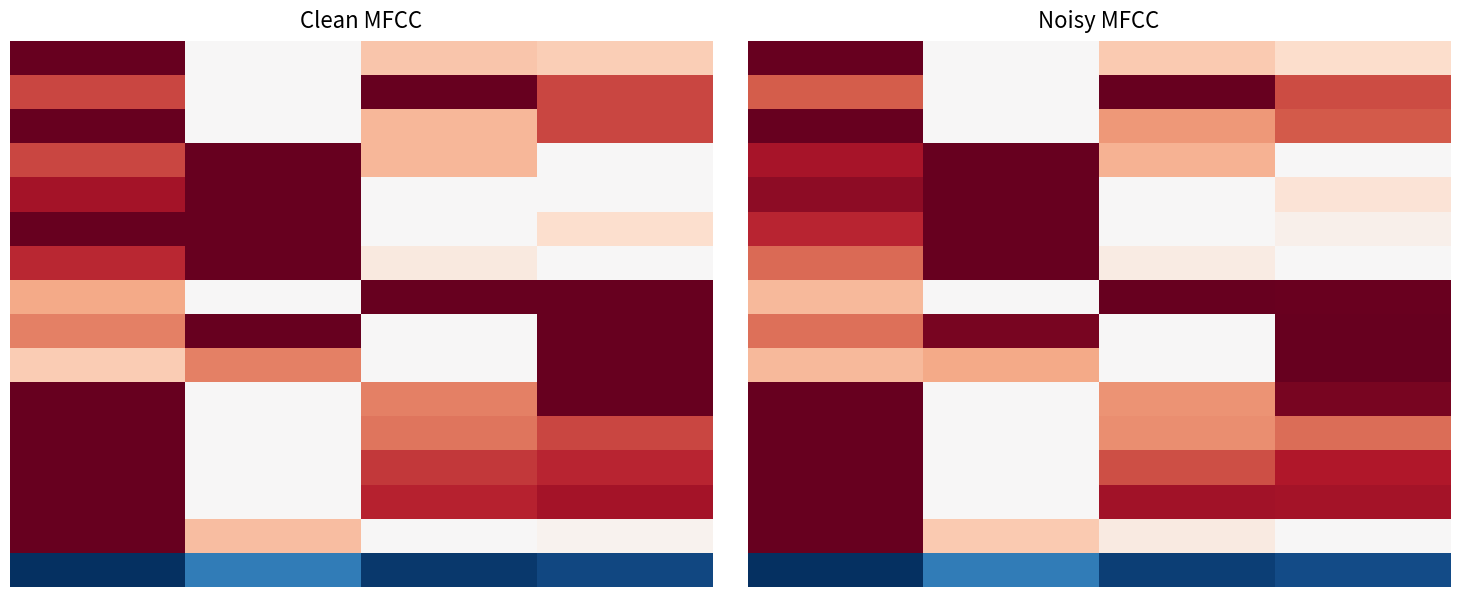

At how many categories does at least one series exceed 0?

4